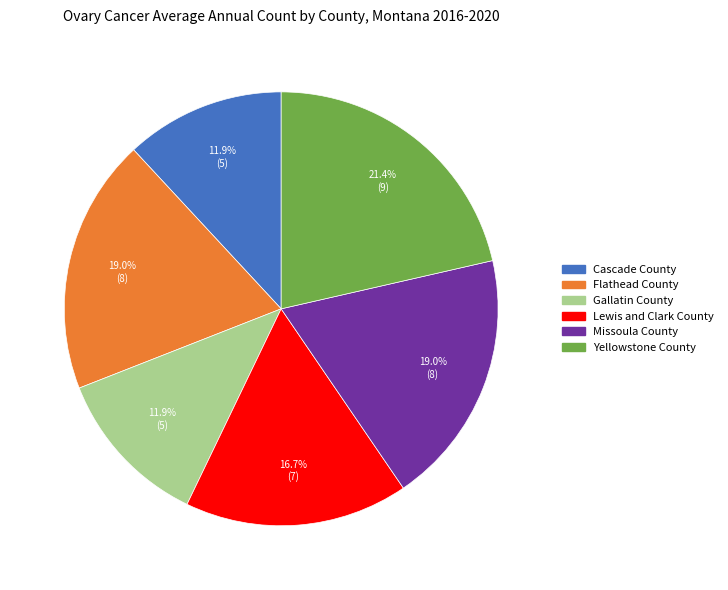

To the nearest percent, what percentage of the pie is Yellowstone County?

21%